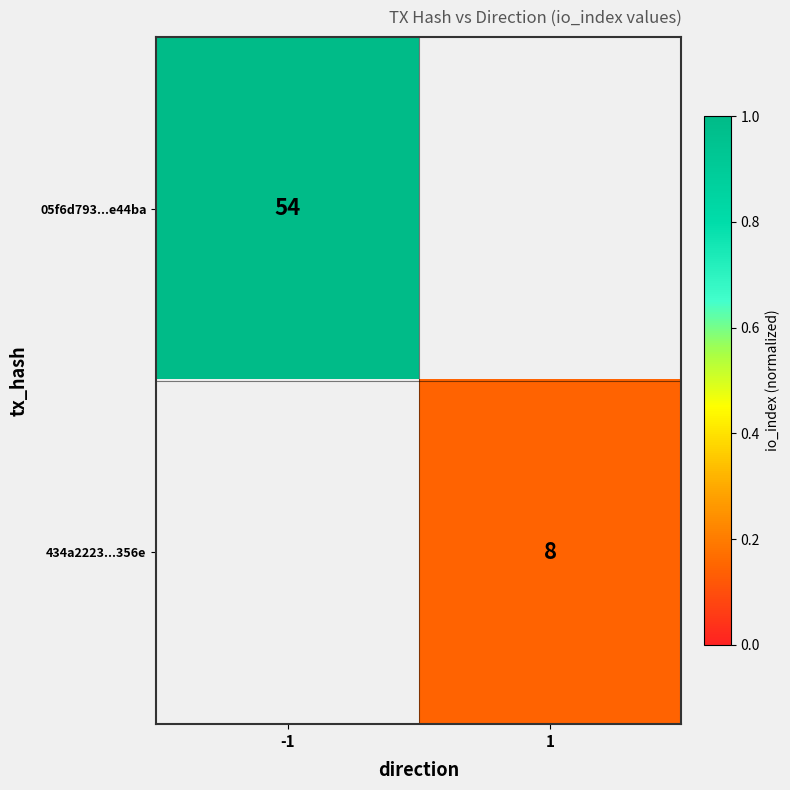

The 434a2223...356e series shows 8 at 1. True or false?

True